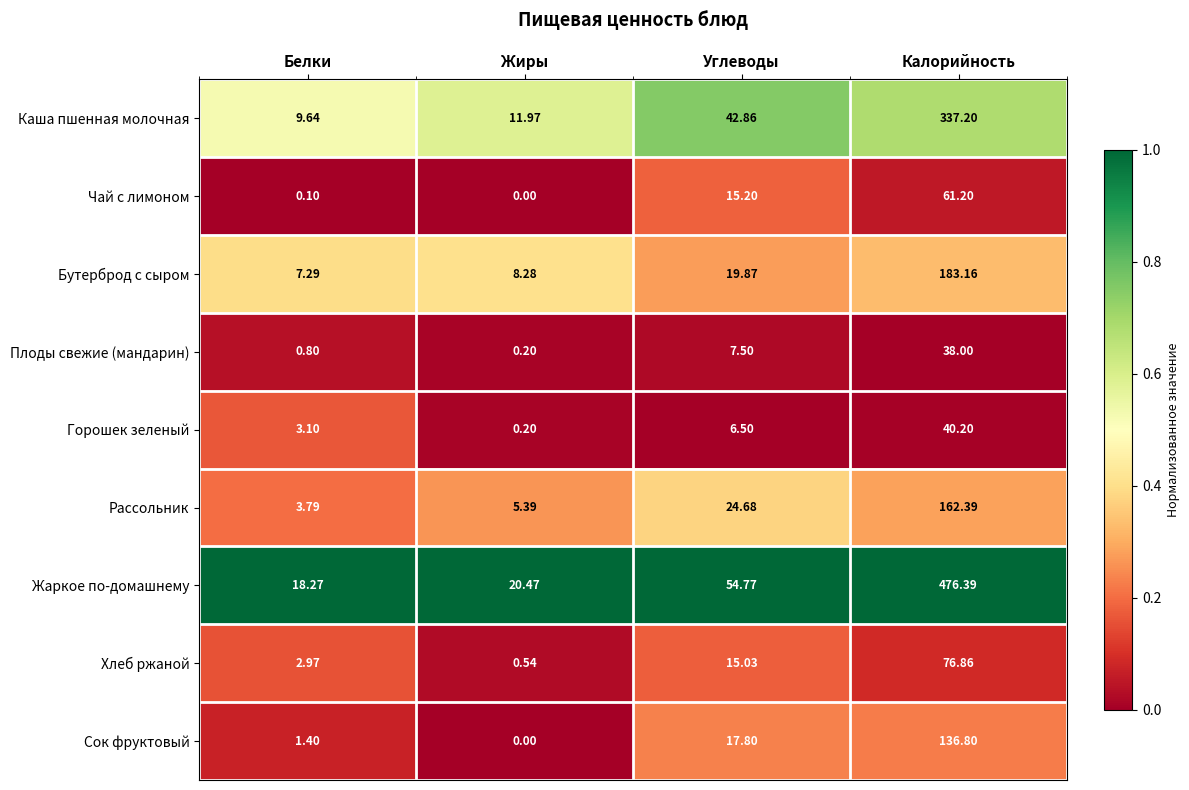

At how many categories does at least one series exceed 0?

4